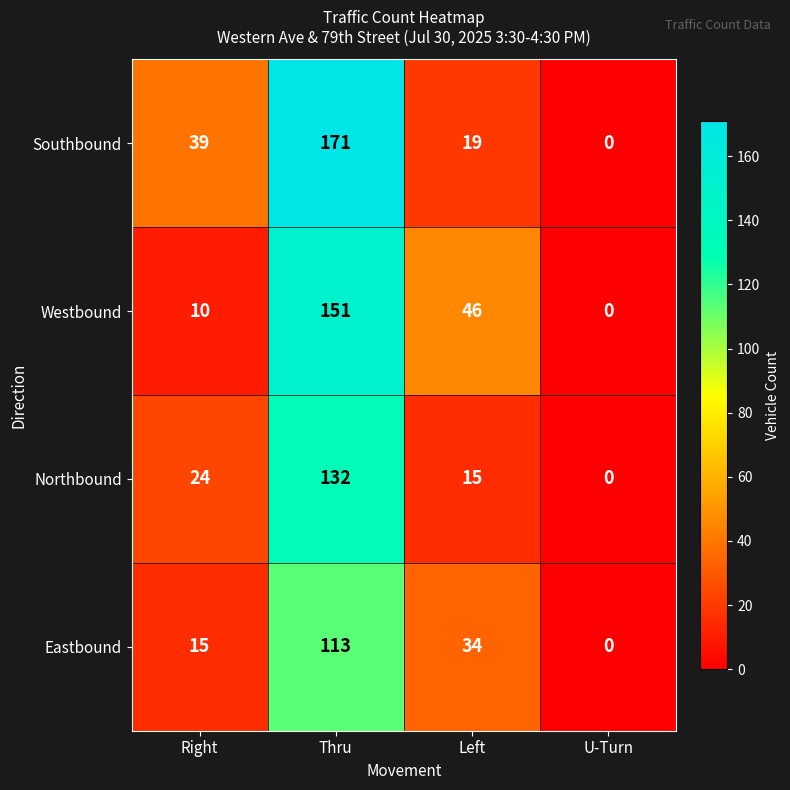

How many data points does each series have?

4